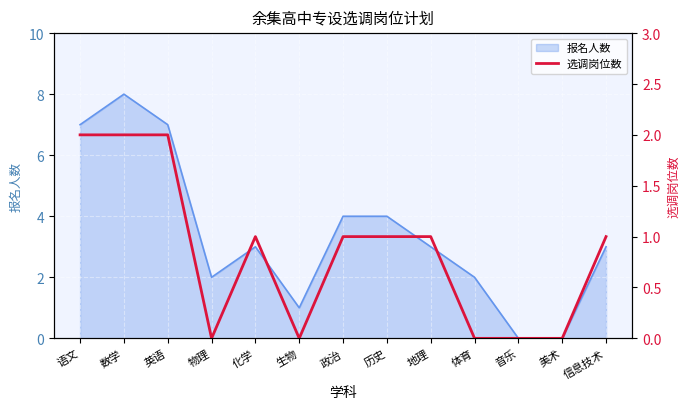

True or false: 报名人数 has a value of 4 at 政治.

True